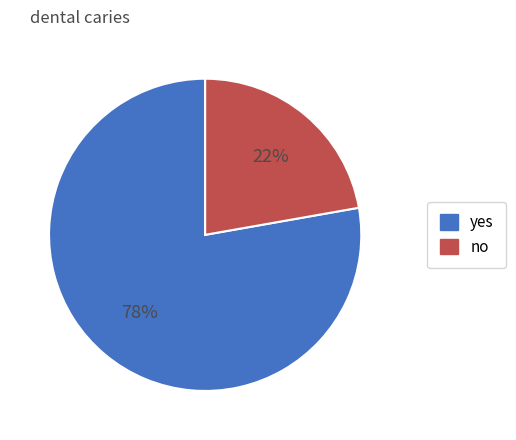

Is there a majority slice in this chart?

Yes